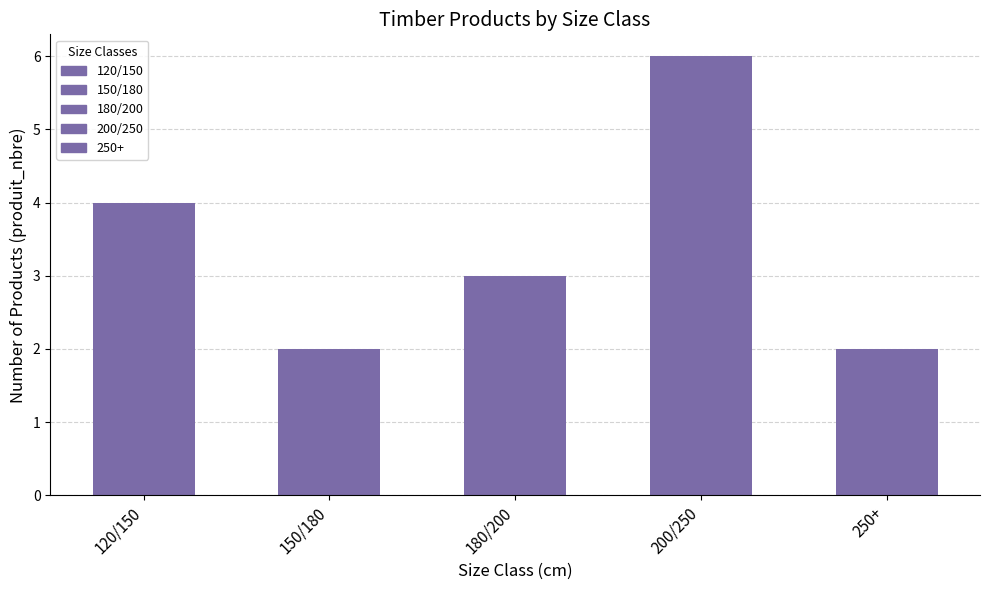

At which label does the data first exceed 3?

120/150